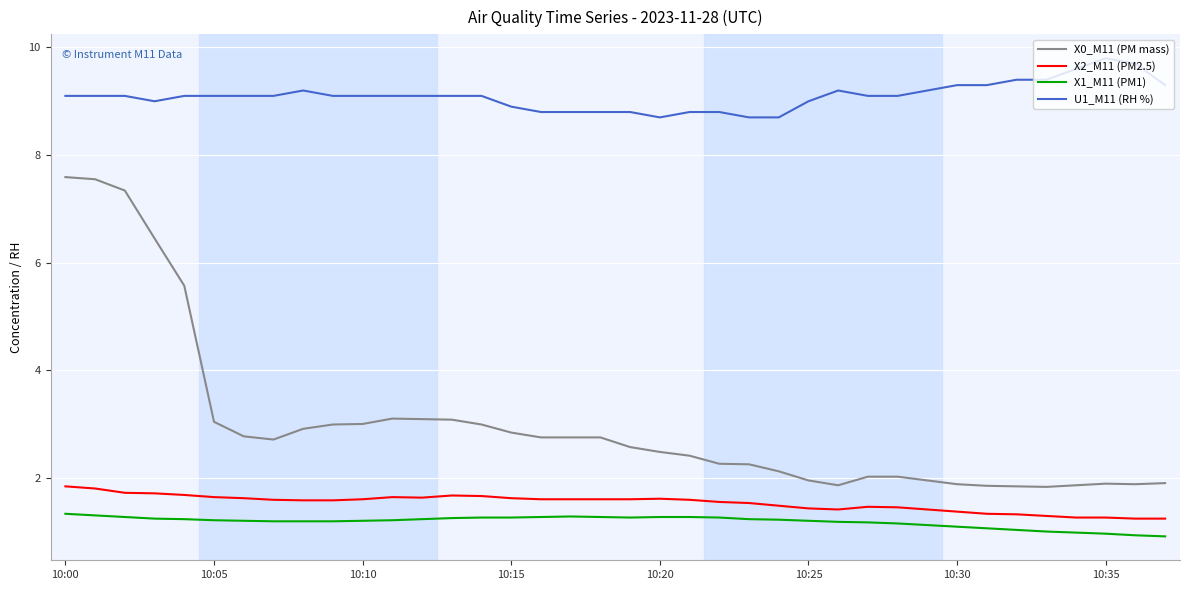

True or false: X0_M11 (PM mass) and U1_M11 (RH %) cross at least once.

False